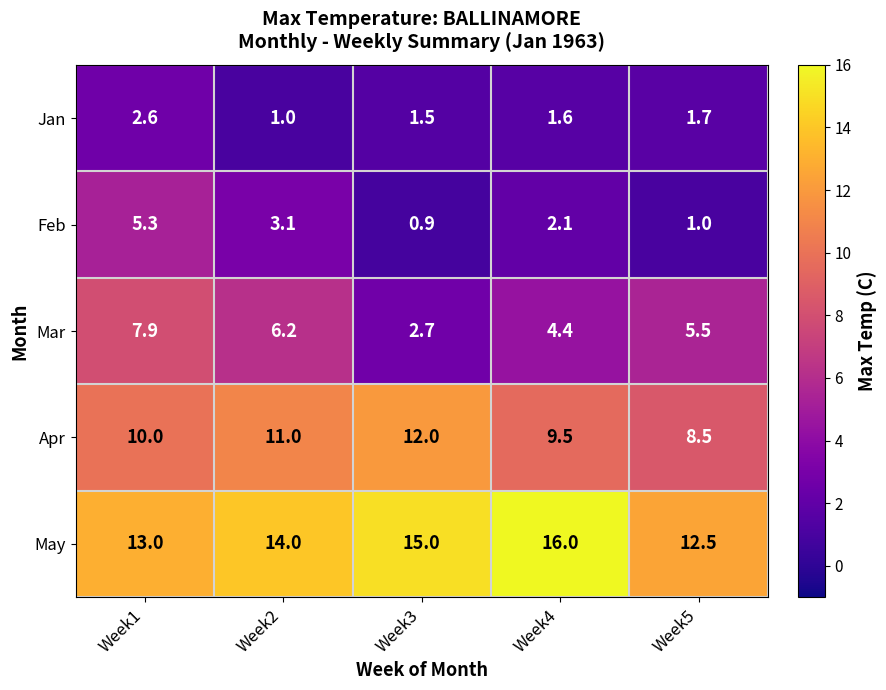

Which series has the largest range (max minus min)?

Mar